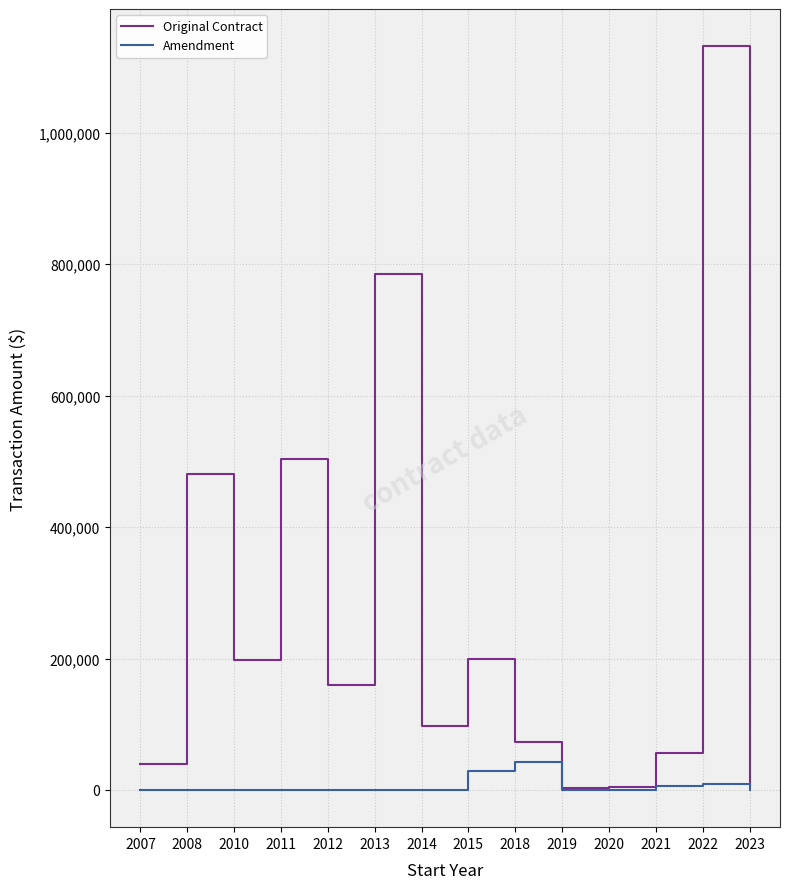

True or false: Amendment has a value of 6000.0 at 2021.

True